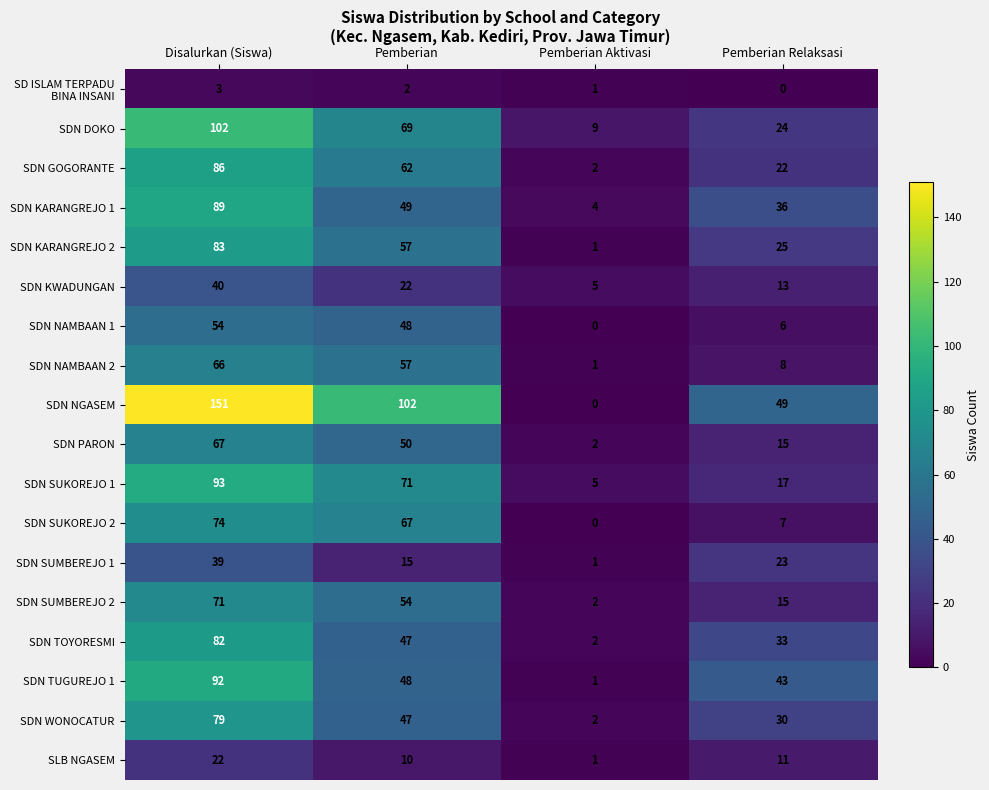

The value of SDN SUMBEREJO 1 at Pemberian is 25. True or false?

False